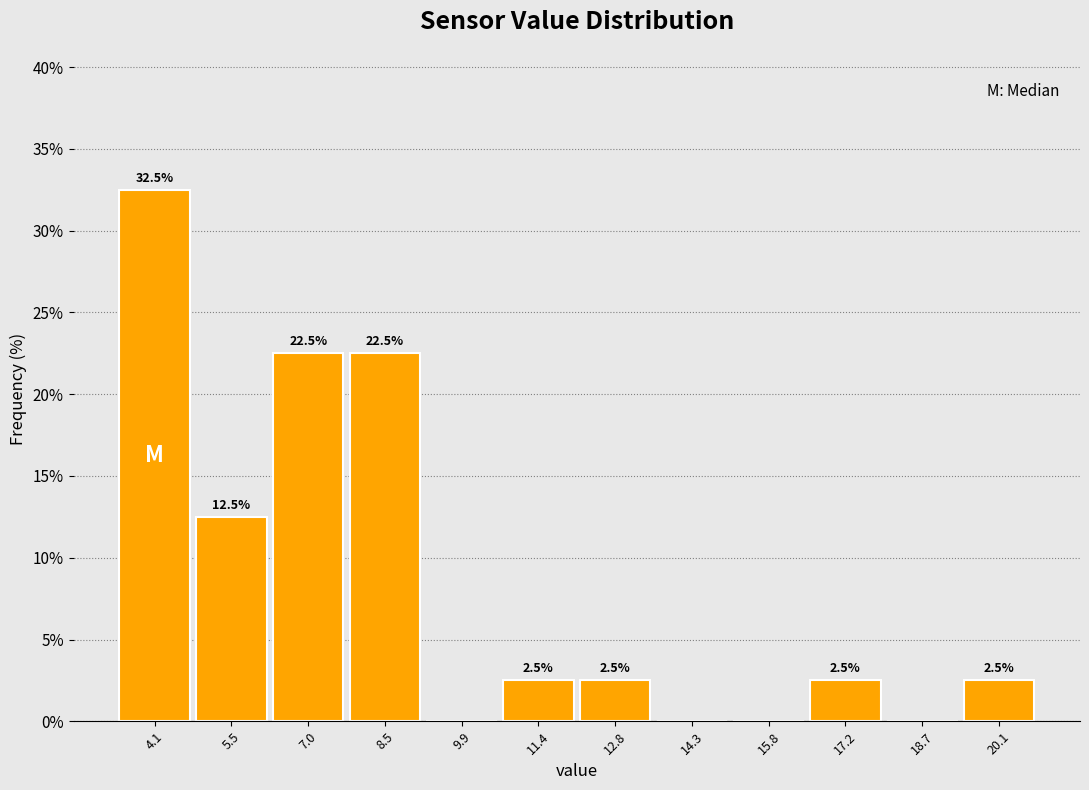

Which range on the x-axis has the tallest bar?

3.4 to 4.8